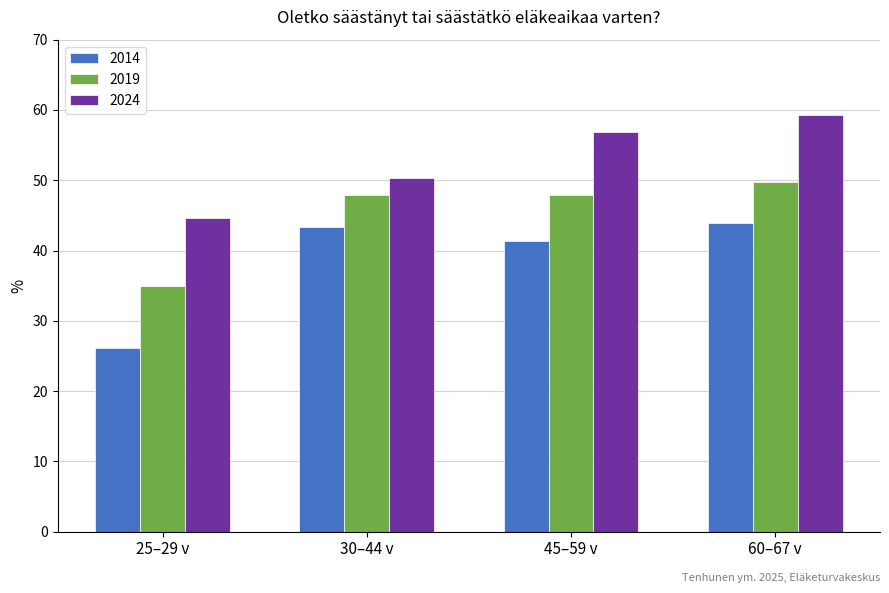

Reading right to left, transcribe all the data shown in this chart.

2014: 60–67 v=43.9	45–59 v=41.4	30–44 v=43.3	25–29 v=26.2
2019: 60–67 v=49.7	45–59 v=47.9	30–44 v=47.9	25–29 v=34.9
2024: 60–67 v=59.3	45–59 v=56.9	30–44 v=50.3	25–29 v=44.7